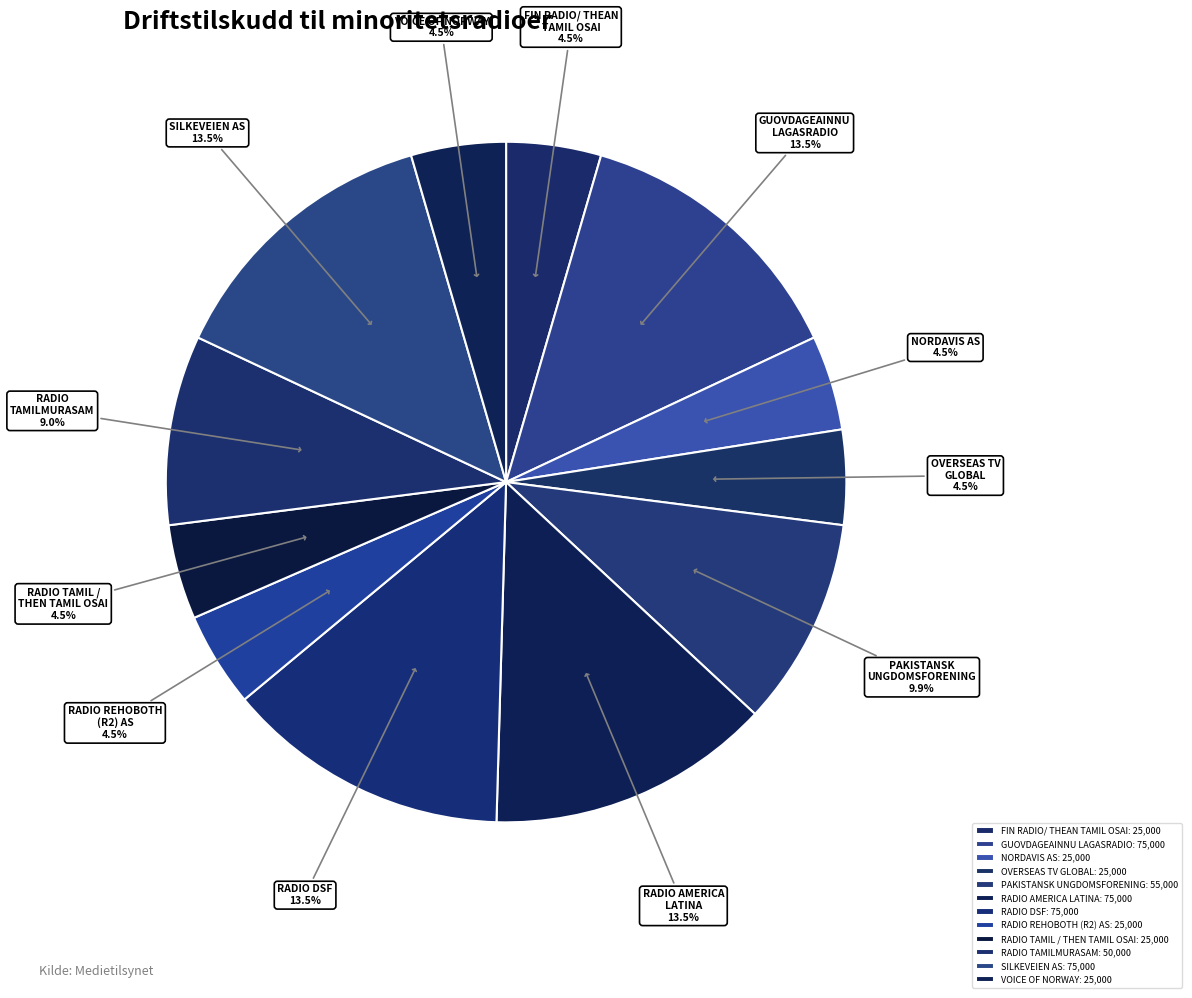

What percentage is NOT represented by RADIO DSF?

86.5%